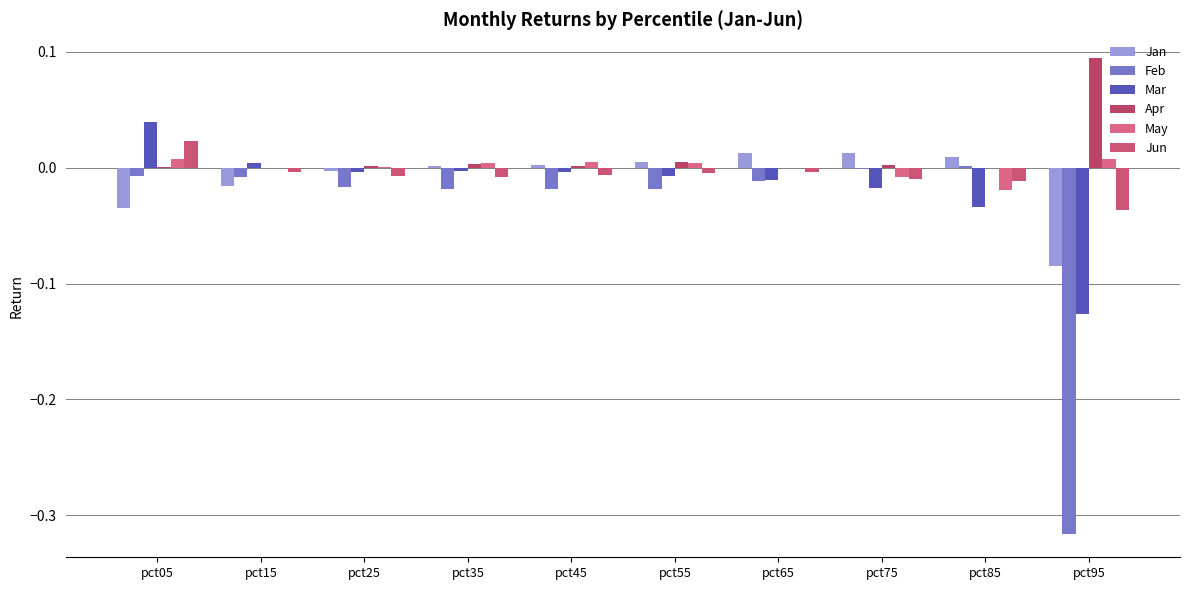

Which series has the largest range (max minus min)?

Feb